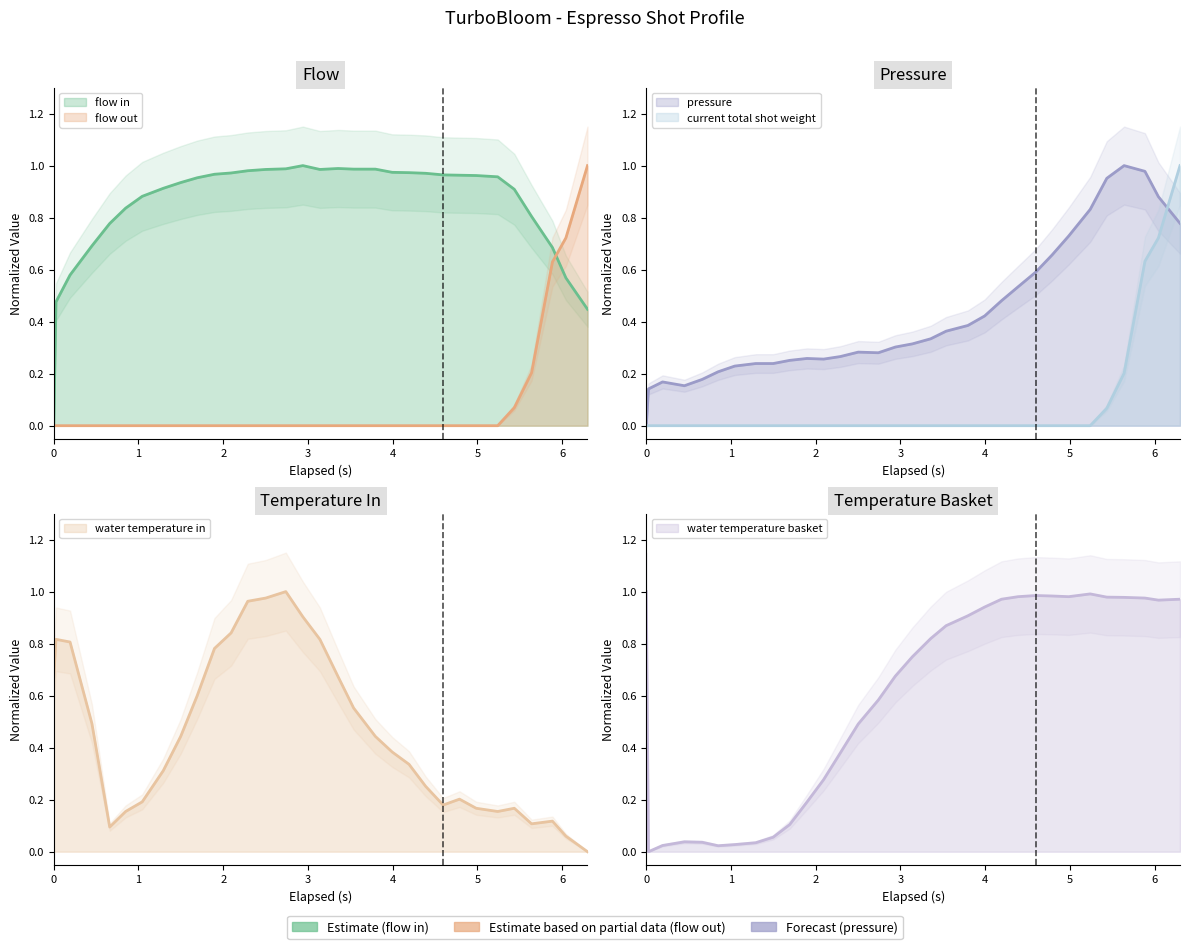

Reading left to right, transcribe all the data shown in this chart.

pressure: 0.0	0.1	0.2	0.2	0.2	0.2	0.2	0.2	0.2	0.3	0.3	0.3	0.3	0.3	0.3	0.3	0.3	0.3	0.4	0.4	0.4	0.5	0.5	0.6	0.7	0.7	0.8	1.0	1.0	1.0	0.9	0.8
current_total_shot_weight: 0.0	0.0	0.0	0.0	0.0	0.0	0.0	0.0	0.0	0.0	0.0	0.0	0.0	0.0	0.0	0.0	0.0	0.0	0.0	0.0	0.0	0.0	0.0	0.0	0.0	0.0	0.0	0.1	0.2	0.6	0.7	1.0
flow_in: 0.0	0.5	0.6	0.7	0.8	0.8	0.9	0.9	0.9	1.0	1.0	1.0	1.0	1.0	1.0	1.0	1.0	1.0	1.0	1.0	1.0	1.0	1.0	1.0	1.0	1.0	1.0	0.9	0.8	0.7	0.6	0.4
flow_out: 0.0	0.0	0.0	0.0	0.0	0.0	0.0	0.0	0.0	0.0	0.0	0.0	0.0	0.0	0.0	0.0	0.0	0.0	0.0	0.0	0.0	0.0	0.0	0.0	0.0	0.0	0.0	0.1	0.2	0.6	0.7	1.0
water_temperature_in: 0.7	0.8	0.8	0.5	0.1	0.2	0.2	0.3	0.4	0.6	0.8	0.8	1.0	1.0	1.0	0.9	0.8	0.7	0.6	0.4	0.4	0.3	0.3	0.2	0.2	0.2	0.2	0.2	0.1	0.1	0.1	0.0
water_temperature_basket: 1.0	0.0	0.0	0.0	0.0	0.0	0.0	0.0	0.1	0.1	0.2	0.3	0.4	0.5	0.6	0.7	0.7	0.8	0.9	0.9	0.9	1.0	1.0	1.0	1.0	1.0	1.0	1.0	1.0	1.0	1.0	1.0